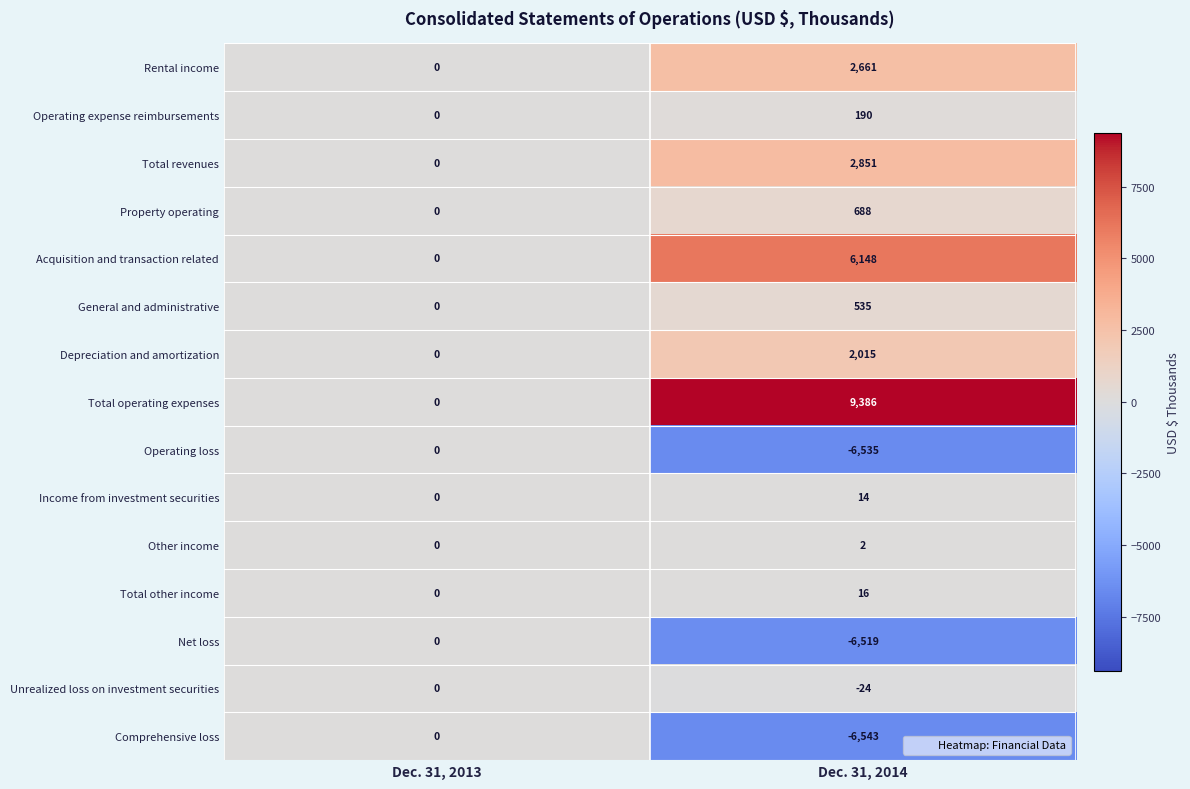

The Income from investment securities series shows 8 at Dec. 31, 2013. True or false?

False